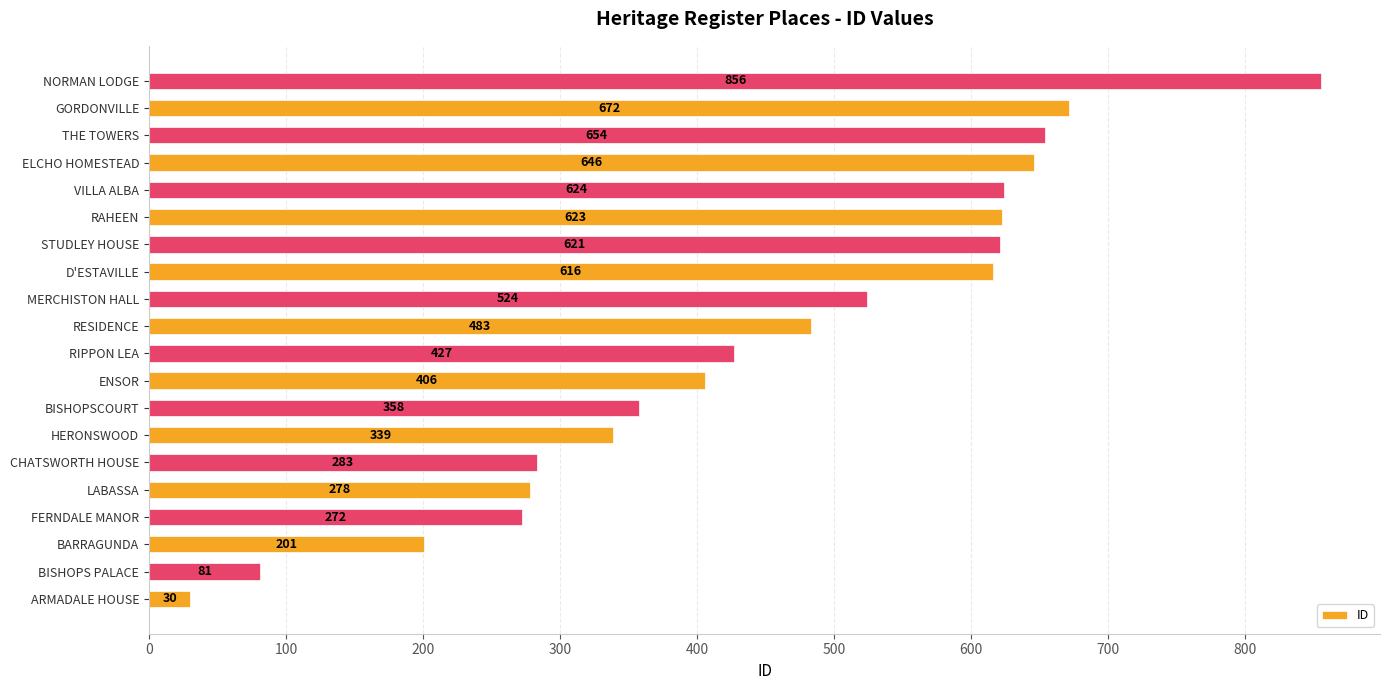

What is the maximum value shown in the chart?

856